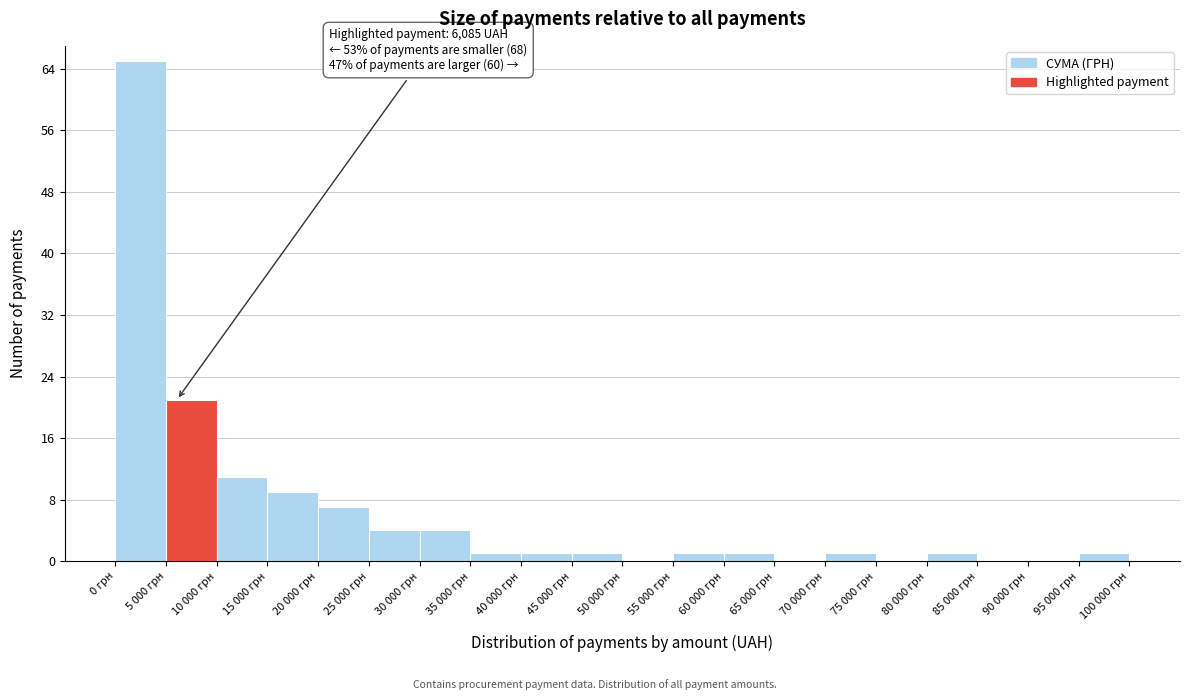

Reading left to right, extract all data points from this chart.

0 грн=65	5 000 грн=21	10 000 грн=11	15 000 грн=9	20 000 грн=7	25 000 грн=4	30 000 грн=4	35 000 грн=1	40 000 грн=1	45 000 грн=1	50 000 грн=0	55 000 грн=1	60 000 грн=1	65 000 грн=0	70 000 грн=1	75 000 грн=0	80 000 грн=1	85 000 грн=0	90 000 грн=0	95 000 грн=1